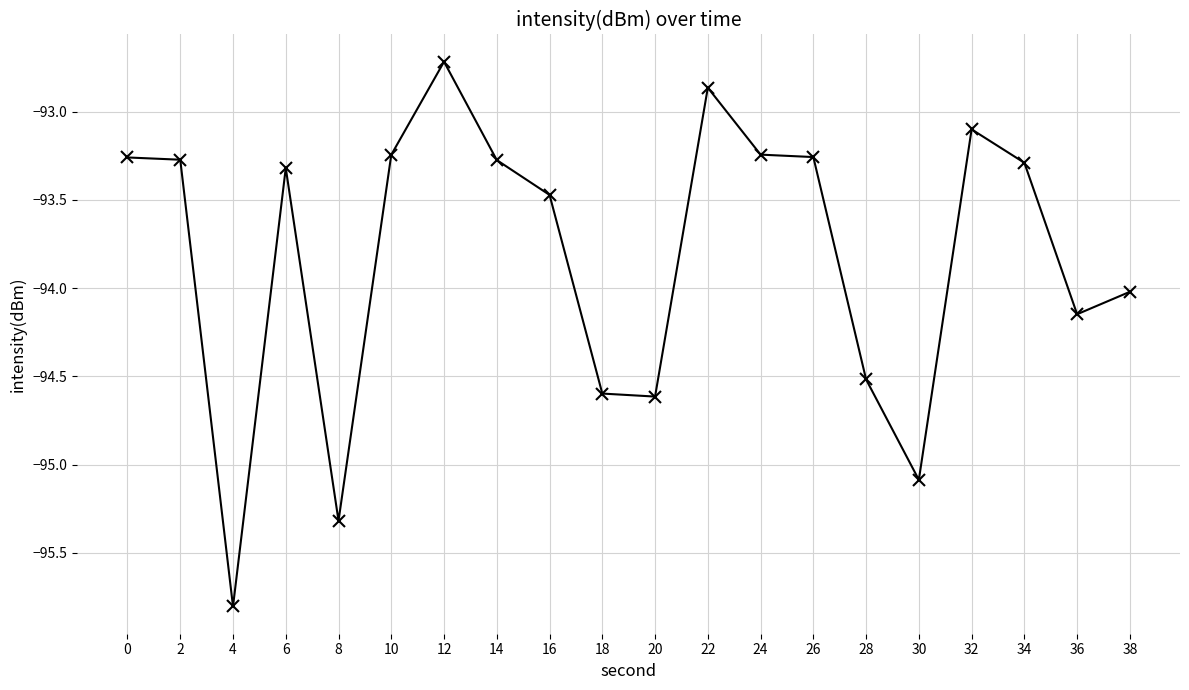

What is the maximum value shown in the chart?

-92.7